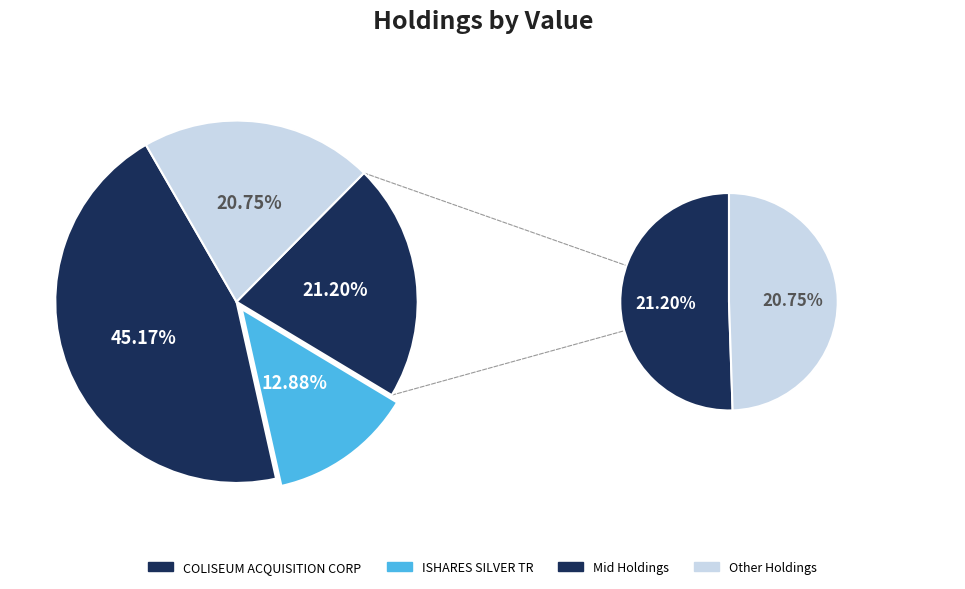

The NORTHERN DYNASTY MINERALS LT slice represents 0% of the pie. True or false?

True